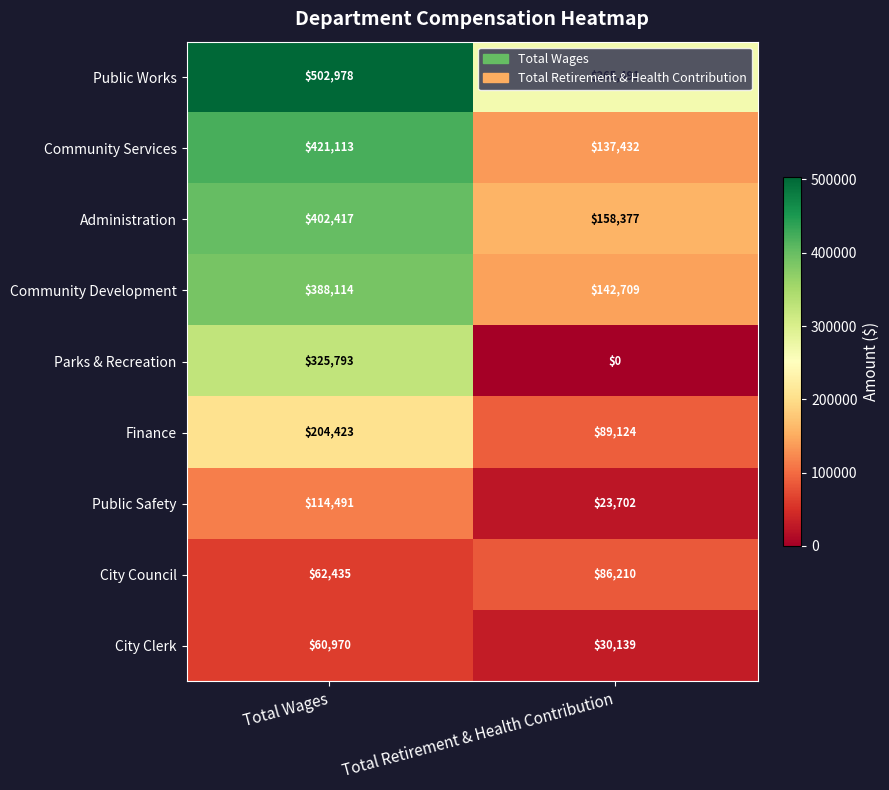

At Total Retirement & Health Contribution, list the series in order from largest to smallest.

Public Works, Administration, Community Development, Community Services, Finance, City Council, City Clerk, Public Safety, Parks & Recreation